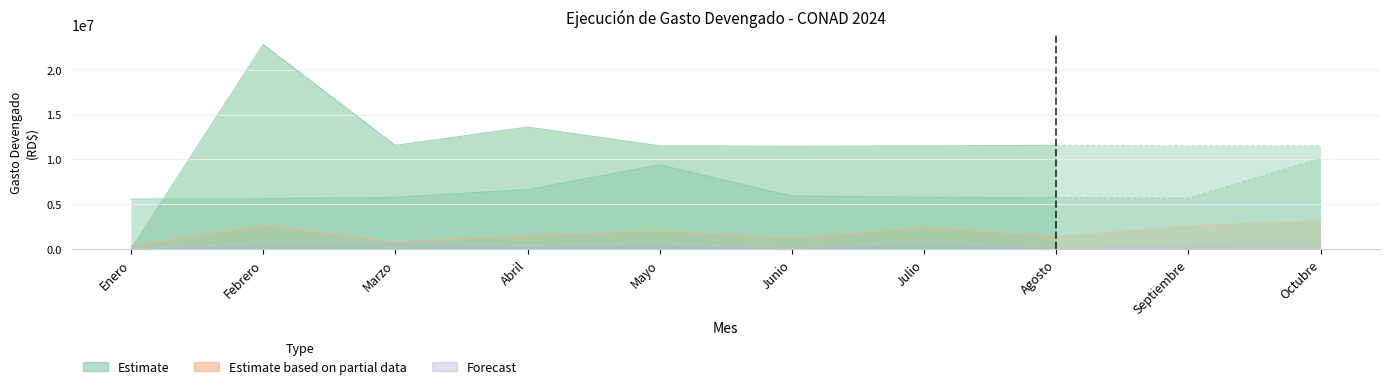

What position from the right is Junio?

5